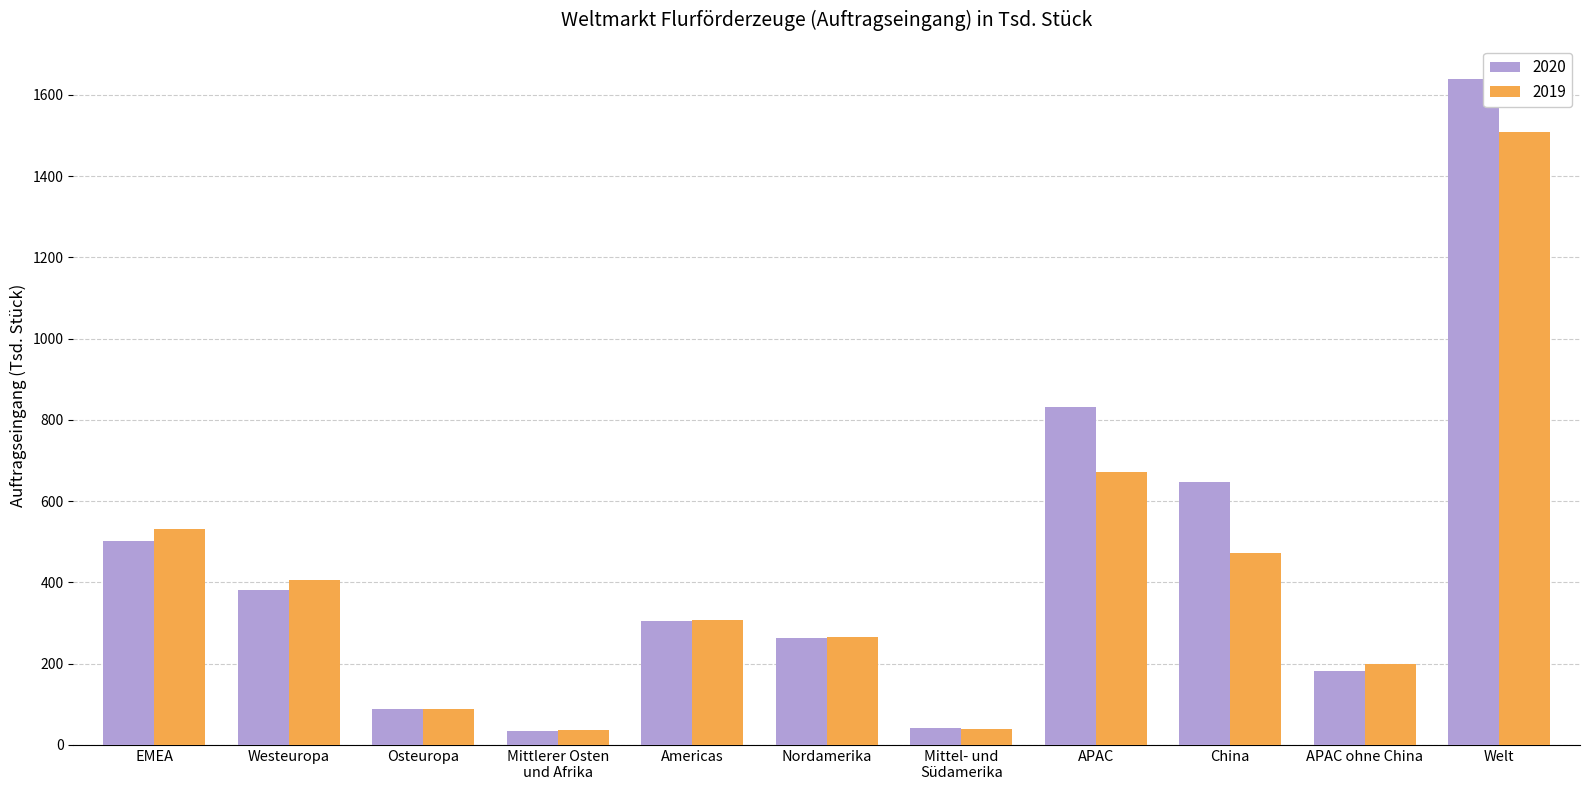

At how many categories does at least one series exceed 1626?

1